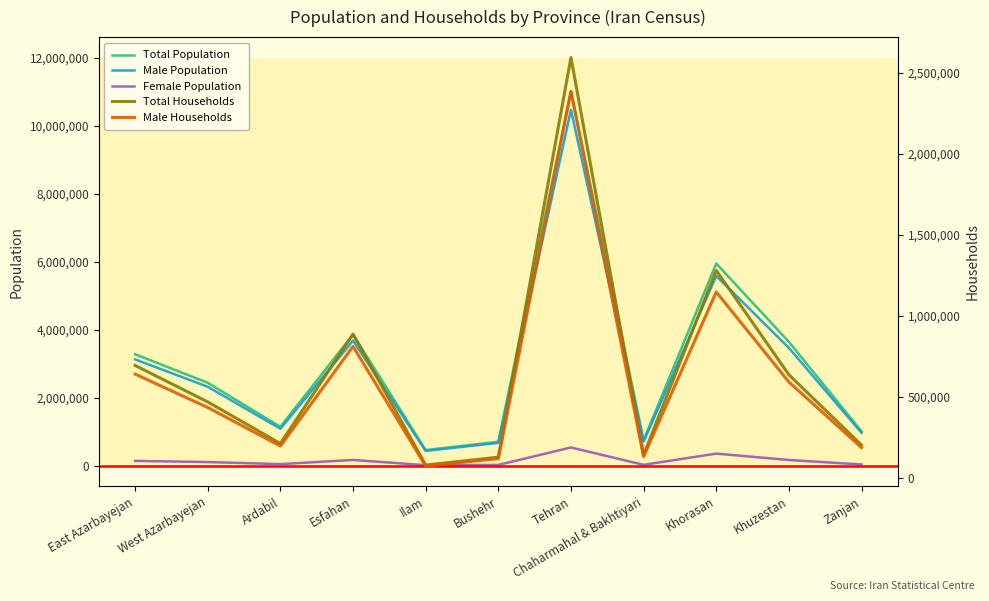

True or false: Male Population and Total Households intersect in this chart.

False